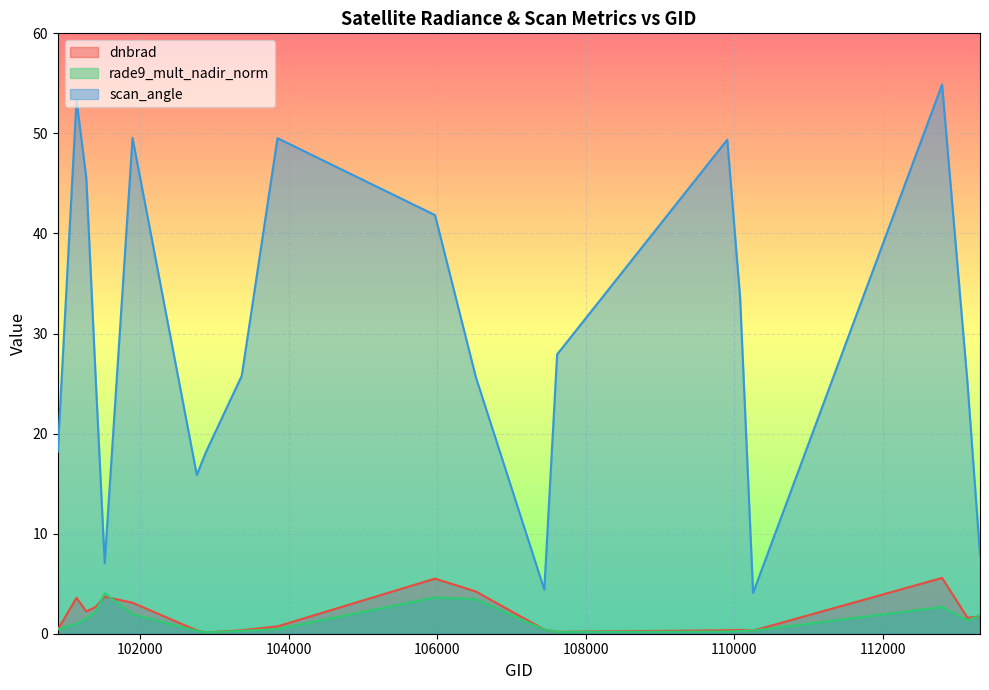

At which category does scan_angle reach its first local peak?

101138